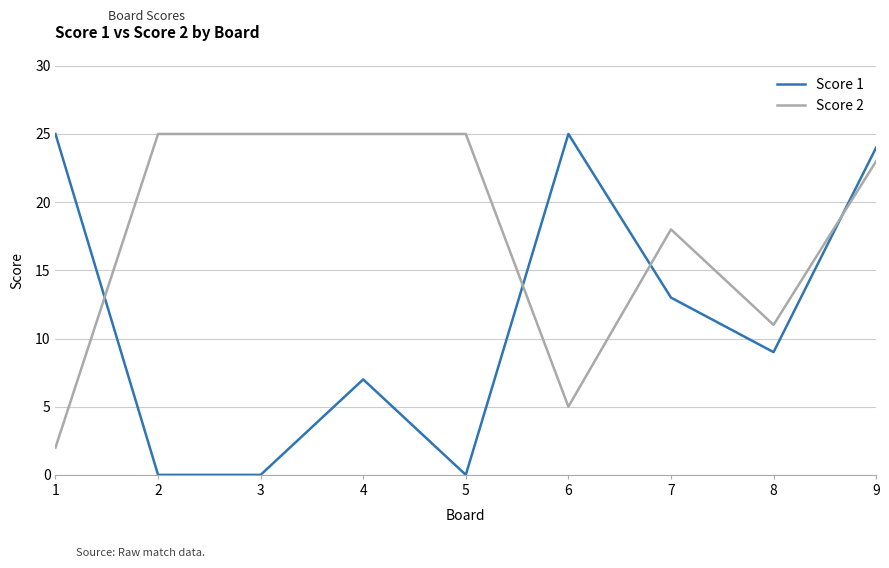

True or false: Score 1 and Score 2 cross at least once.

True